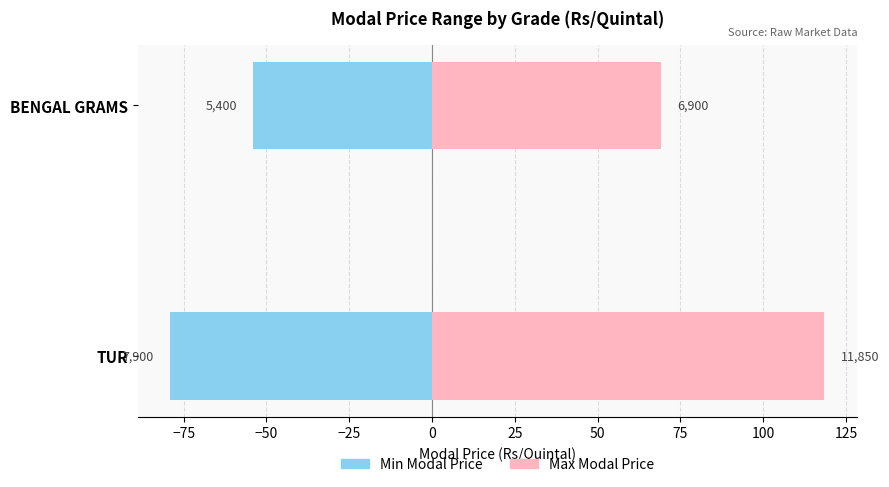

What is the sum of the Min Price (÷100) values at BENGAL GRAMS and TUR?

-133.0